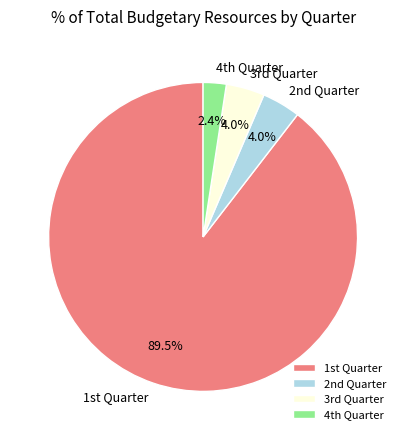

Which category has the biggest portion of the pie?

1st Quarter